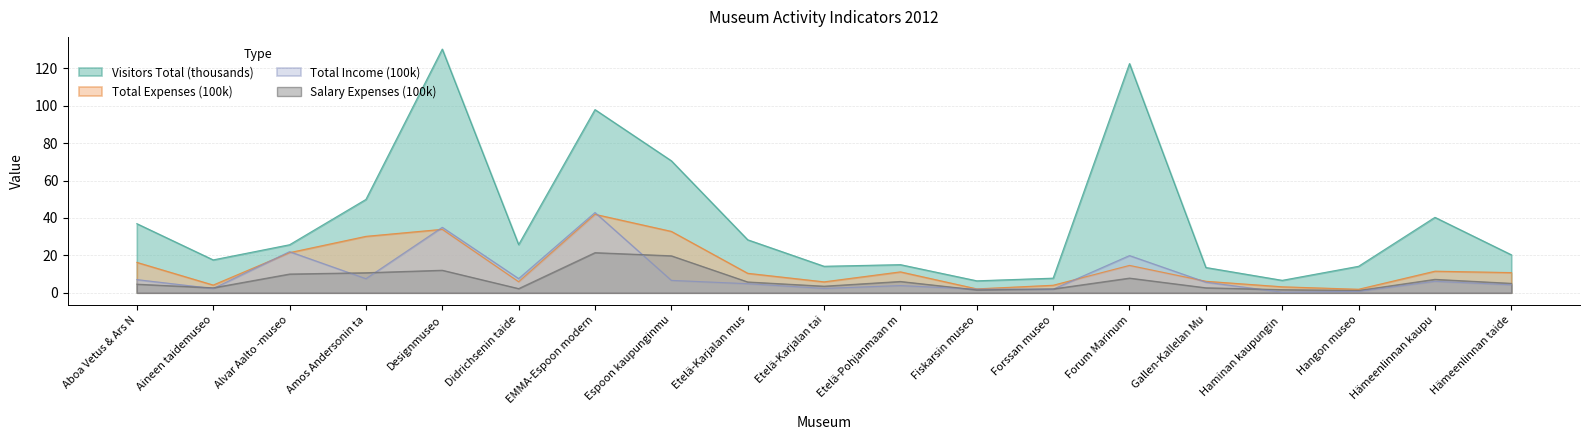

Which series has the largest range (max minus min)?

Visitors Total (thousands)